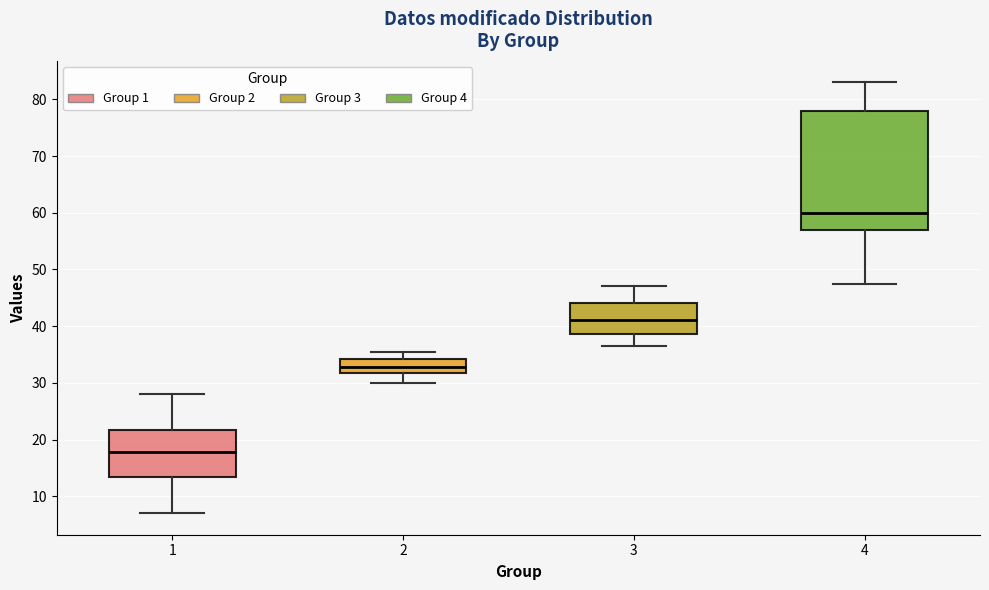

Where does the upper whisker of the box at x = 2 end on the y-axis? The values are not printed on the chart, so give them approximately, as read against the axis.

36